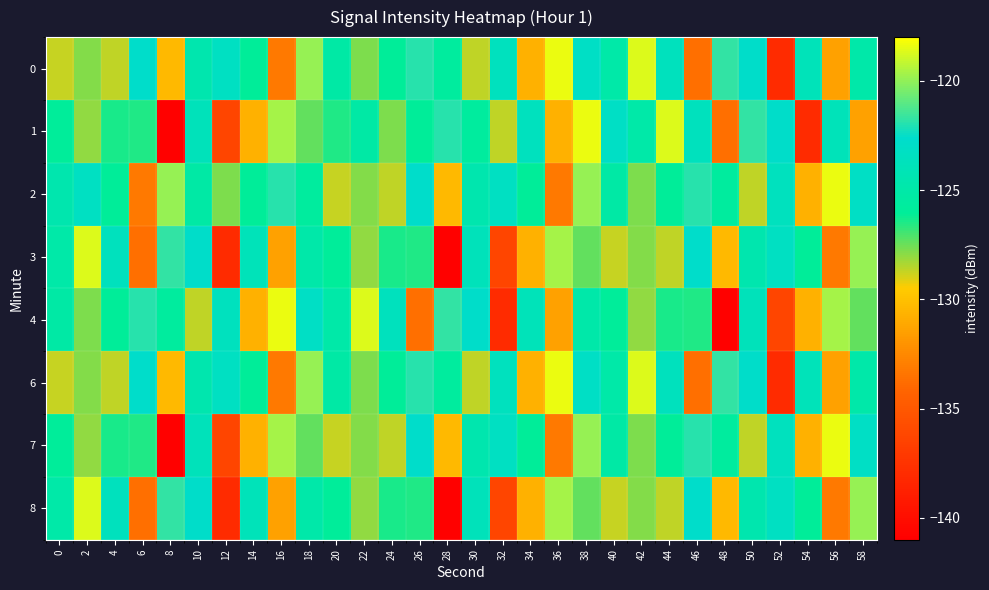

Reading left to right, list all the values displayed in this chart.

0: 0=-128.7	2=-127.8	4=-128.7	6=-122.7	8=-130.3	10=-124.6	12=-123.3	14=-126.0	16=-133.2	18=-119.9	20=-125.2	22=-127.7	24=-126.0	26=-121.9	28=-125.7	30=-128.7	32=-123.6	34=-130.7	36=-118.4	38=-123.0	40=-125.0	42=-118.7	44=-123.6	46=-133.7	48=-121.7	50=-122.8	52=-138.0	54=-123.9	56=-131.4	58=-124.9
1: 0=-126.0	2=-128.0	4=-126.4	6=-126.5	8=-140.9	10=-123.8	12=-136.3	14=-130.7	16=-119.7	18=-127.4	20=-126.5	22=-125.2	24=-127.7	26=-126.0	28=-121.9	30=-125.7	32=-128.7	34=-123.6	36=-130.7	38=-118.4	40=-123.0	42=-125.0	44=-118.7	46=-123.6	48=-133.7	50=-121.7	52=-122.8	54=-138.0	56=-123.9	58=-131.4
2: 0=-124.6	2=-123.3	4=-126.0	6=-133.2	8=-119.9	10=-125.2	12=-127.7	14=-126.0	16=-121.9	18=-125.7	20=-128.7	22=-127.8	24=-128.7	26=-122.7	28=-130.3	30=-124.6	32=-123.3	34=-126.0	36=-133.2	38=-119.9	40=-125.2	42=-127.7	44=-126.0	46=-121.9	48=-125.7	50=-128.7	52=-123.6	54=-130.7	56=-118.4	58=-123.0
3: 0=-125.0	2=-118.7	4=-123.6	6=-133.7	8=-121.7	10=-122.8	12=-138.0	14=-123.9	16=-131.4	18=-124.9	20=-126.0	22=-128.0	24=-126.4	26=-126.5	28=-140.9	30=-123.8	32=-136.3	34=-130.7	36=-119.7	38=-127.4	40=-128.7	42=-127.8	44=-128.7	46=-122.7	48=-130.3	50=-124.6	52=-123.3	54=-126.0	56=-133.2	58=-119.9
4: 0=-125.2	2=-127.7	4=-126.0	6=-121.9	8=-125.7	10=-128.7	12=-123.6	14=-130.7	16=-118.4	18=-123.0	20=-125.0	22=-118.7	24=-123.6	26=-133.7	28=-121.7	30=-122.8	32=-138.0	34=-123.9	36=-131.4	38=-124.9	40=-126.0	42=-128.0	44=-126.4	46=-126.5	48=-140.9	50=-123.8	52=-136.3	54=-130.7	56=-119.7	58=-127.4
6: 0=-128.7	2=-127.8	4=-128.7	6=-122.7	8=-130.3	10=-124.6	12=-123.3	14=-126.0	16=-133.2	18=-119.9	20=-125.2	22=-127.7	24=-126.0	26=-121.9	28=-125.7	30=-128.7	32=-123.6	34=-130.7	36=-118.4	38=-123.0	40=-125.0	42=-118.7	44=-123.6	46=-133.7	48=-121.7	50=-122.8	52=-138.0	54=-123.9	56=-131.4	58=-124.9
7: 0=-126.0	2=-128.0	4=-126.4	6=-126.5	8=-140.9	10=-123.8	12=-136.3	14=-130.7	16=-119.7	18=-127.4	20=-128.7	22=-127.8	24=-128.7	26=-122.7	28=-130.3	30=-124.6	32=-123.3	34=-126.0	36=-133.2	38=-119.9	40=-125.2	42=-127.7	44=-126.0	46=-121.9	48=-125.7	50=-128.7	52=-123.6	54=-130.7	56=-118.4	58=-123.0
8: 0=-125.0	2=-118.7	4=-123.6	6=-133.7	8=-121.7	10=-122.8	12=-138.0	14=-123.9	16=-131.4	18=-124.9	20=-126.0	22=-128.0	24=-126.4	26=-126.5	28=-140.9	30=-123.8	32=-136.3	34=-130.7	36=-119.7	38=-127.4	40=-128.7	42=-127.8	44=-128.7	46=-122.7	48=-130.3	50=-124.6	52=-123.3	54=-126.0	56=-133.2	58=-119.9